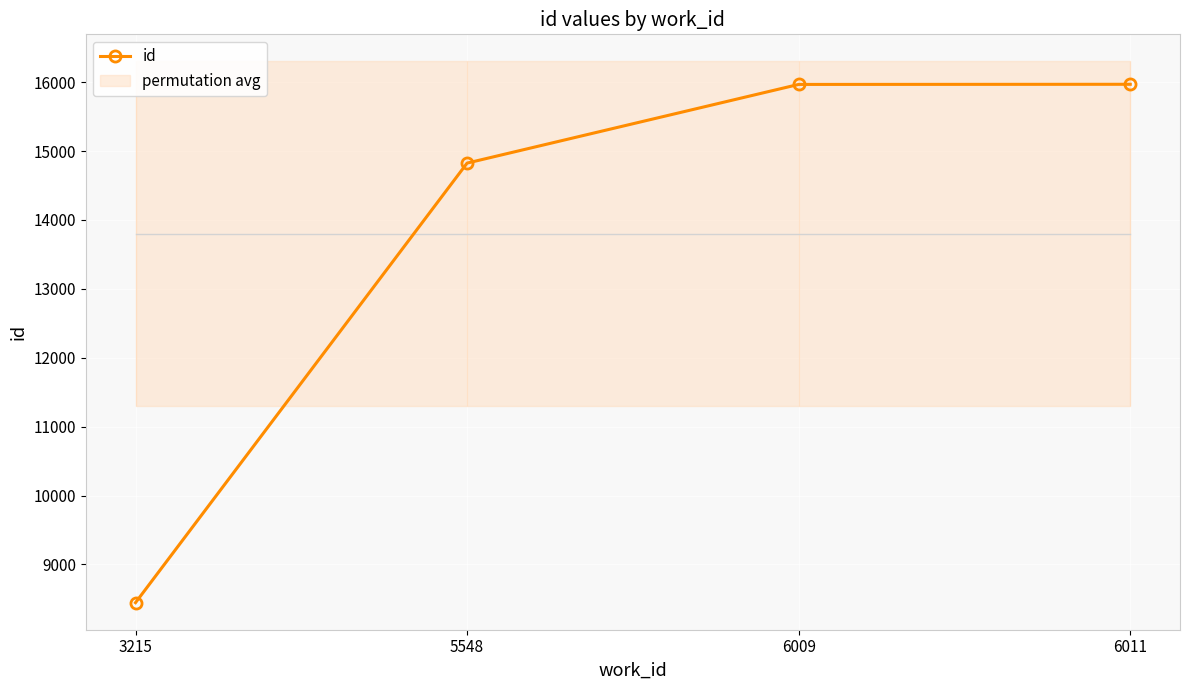

Which has a higher value, 6011 or 5548?

6011